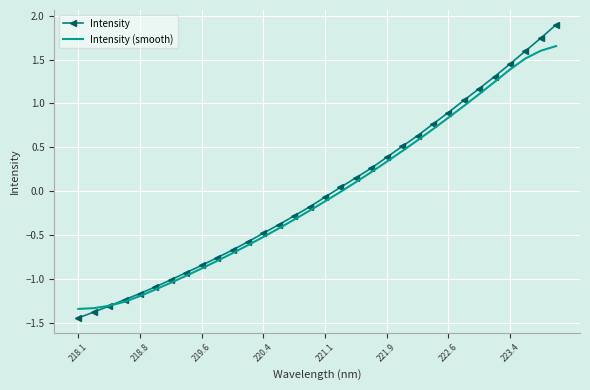

What is the maximum value for Intensity?

1.9